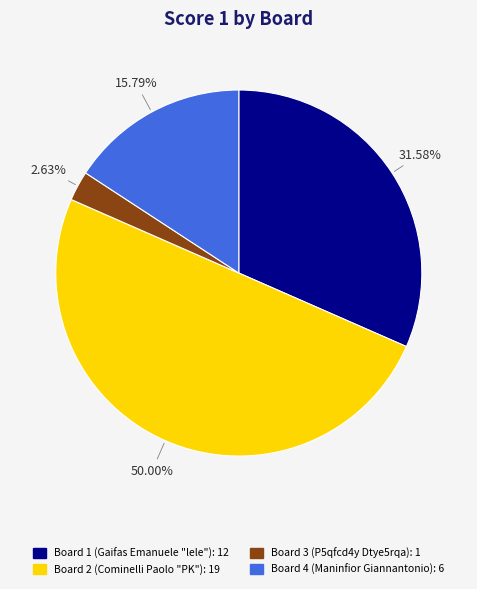

How many segments does this pie chart have?

4